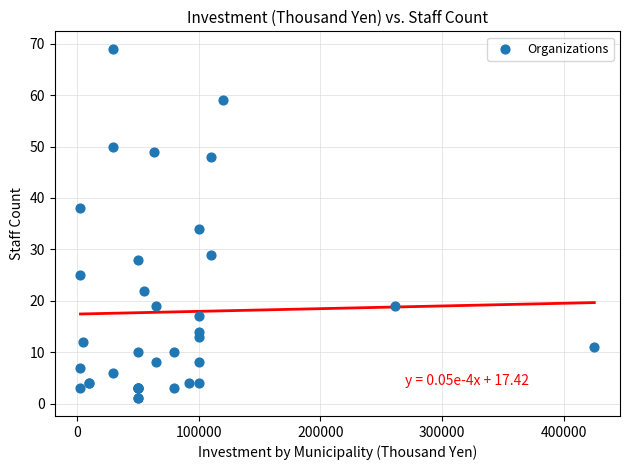

What Y value in the scatter plot is closest to 35?

34